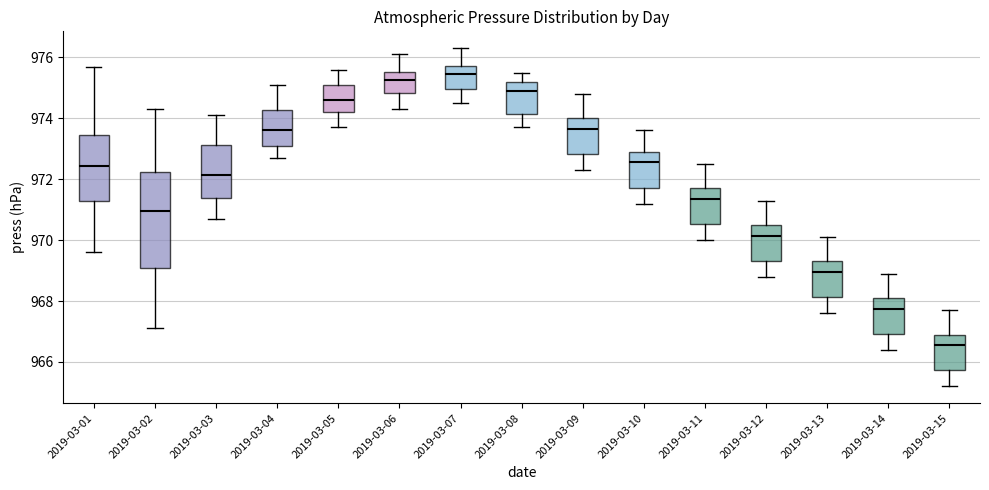

Reading left to right, read every box against the y-axis: the position of its median line, the range the box covers, and the ends of its whiskers. The values are not printed on the chart, so give them approximately, as read against the axis.

2019-03-01: median 972.4, box 971.2 to 973.4, whiskers 969.6 to 975.8
2019-03-02: median 971.0, box 969.2 to 972.2, whiskers 967.2 to 974.4
2019-03-03: median 972.2, box 971.4 to 973.2, whiskers 970.8 to 974.2
2019-03-04: median 973.6, box 973.2 to 974.2, whiskers 972.8 to 975.2
2019-03-05: median 974.6, box 974.2 to 975.2, whiskers 973.8 to 975.6
2019-03-06: median 975.2, box 974.8 to 975.6, whiskers 974.4 to 976.2
2019-03-07: median 975.4, box 975.0 to 975.8, whiskers 974.6 to 976.4
2019-03-08: median 975.0, box 974.2 to 975.2, whiskers 973.8 to 975.6
2019-03-09: median 973.6, box 972.8 to 974.0, whiskers 972.4 to 974.8
2019-03-10: median 972.6, box 971.8 to 973.0, whiskers 971.2 to 973.6
2019-03-11: median 971.4, box 970.6 to 971.8, whiskers 970.0 to 972.6
2019-03-12: median 970.2, box 969.4 to 970.6, whiskers 968.8 to 971.4
2019-03-13: median 969.0, box 968.2 to 969.4, whiskers 967.6 to 970.2
2019-03-14: median 967.8, box 967.0 to 968.2, whiskers 966.4 to 969.0
2019-03-15: median 966.6, box 965.8 to 967.0, whiskers 965.2 to 967.8